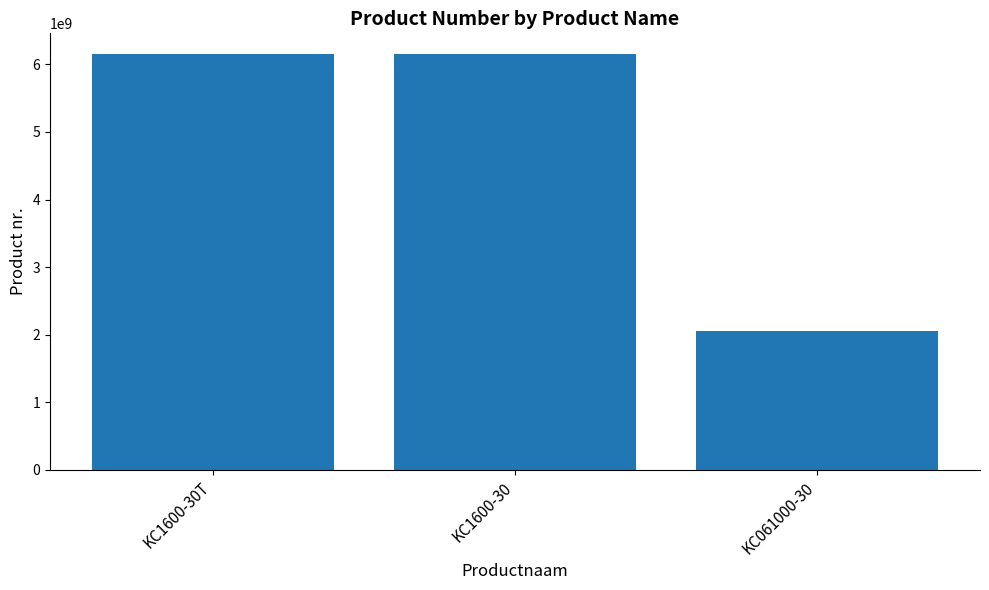

At which label is the value closest to 4101584767?

KC1600-30T